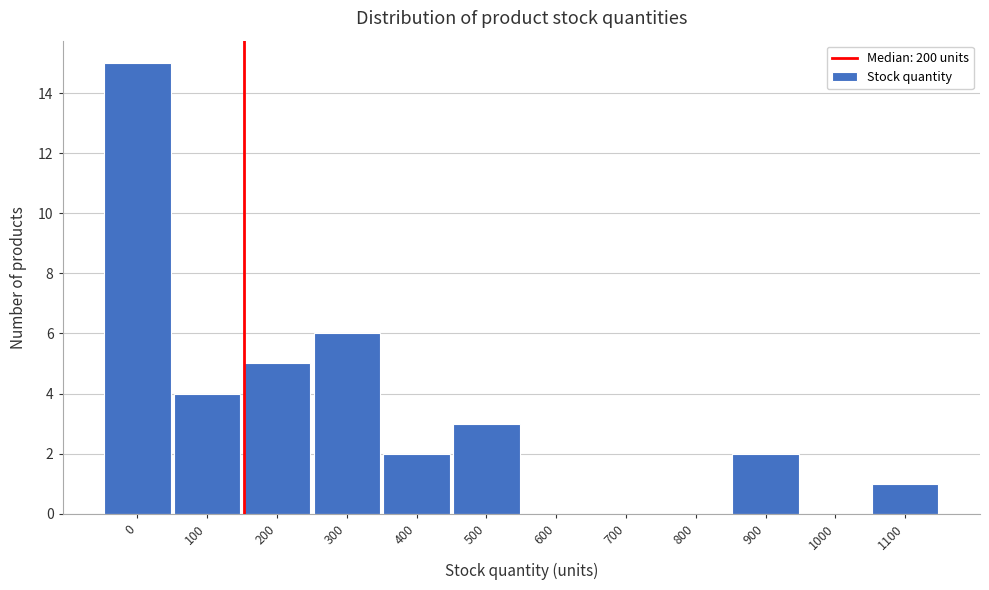

Reading left to right, list all the values displayed in this chart.

0=15	100=4	200=5	300=6	400=2	500=3	600=0	700=0	800=0	900=2	1000=0	1100=1